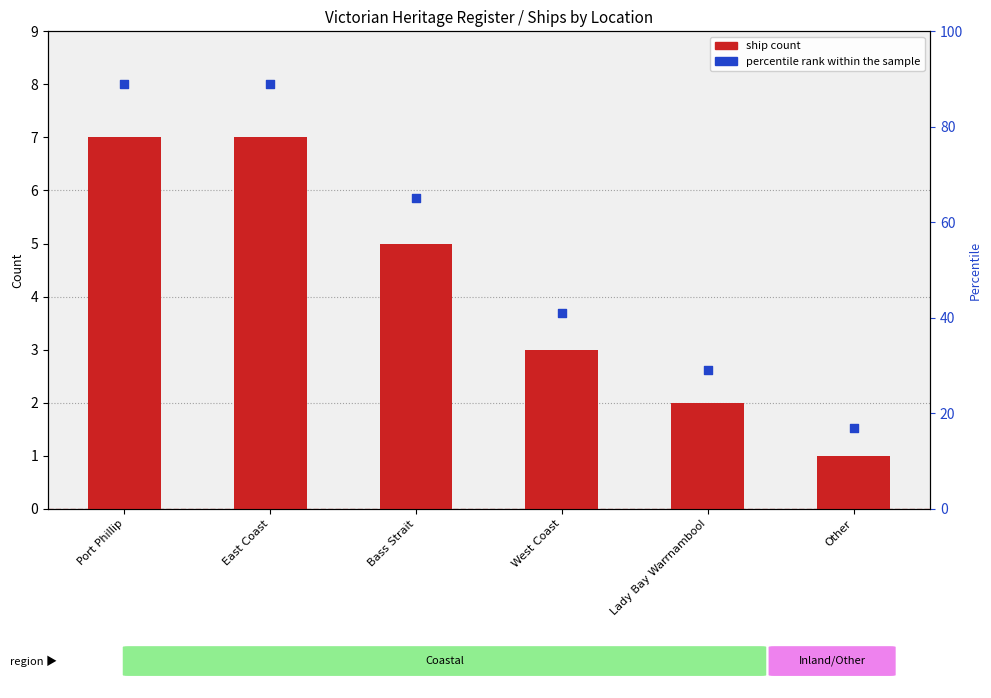

Which series has the largest total across all categories?

percentile rank within the sample